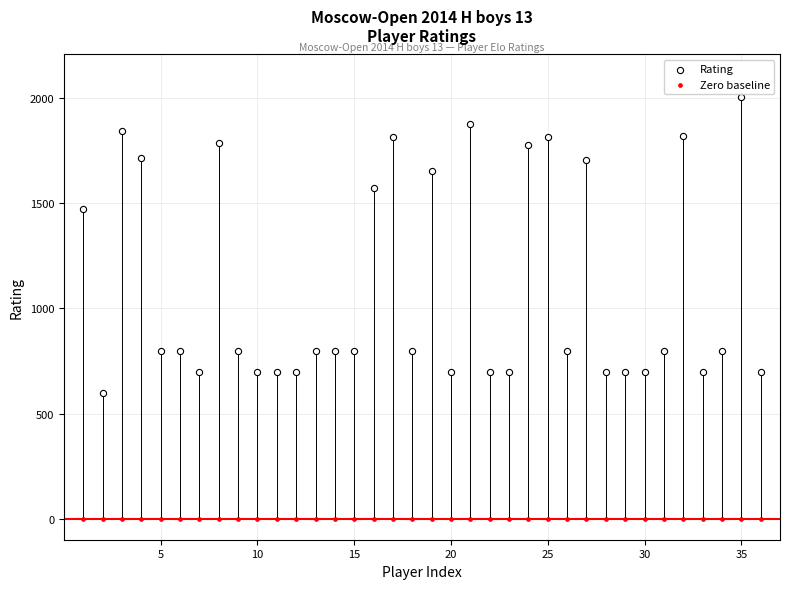

In the Rating series, what Y value is closest to 1304?

1473